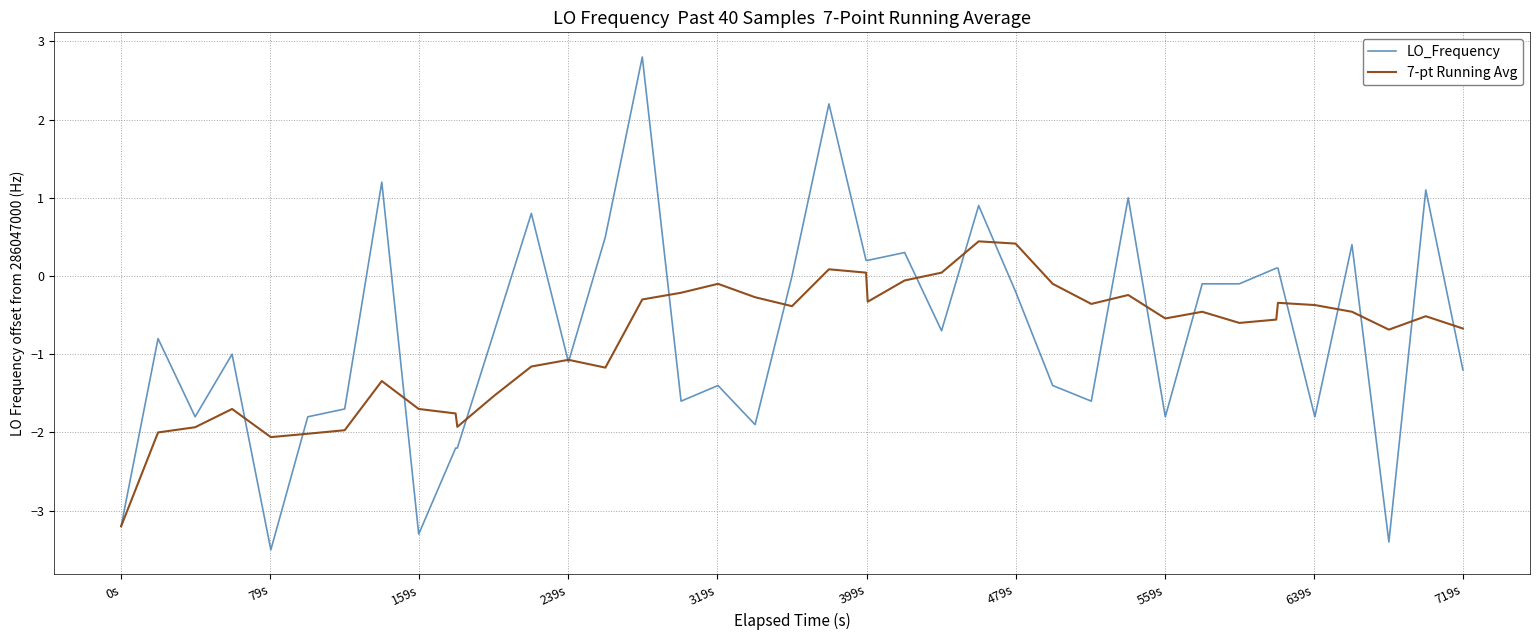

Which series has the widest spread of values?

LO_Frequency